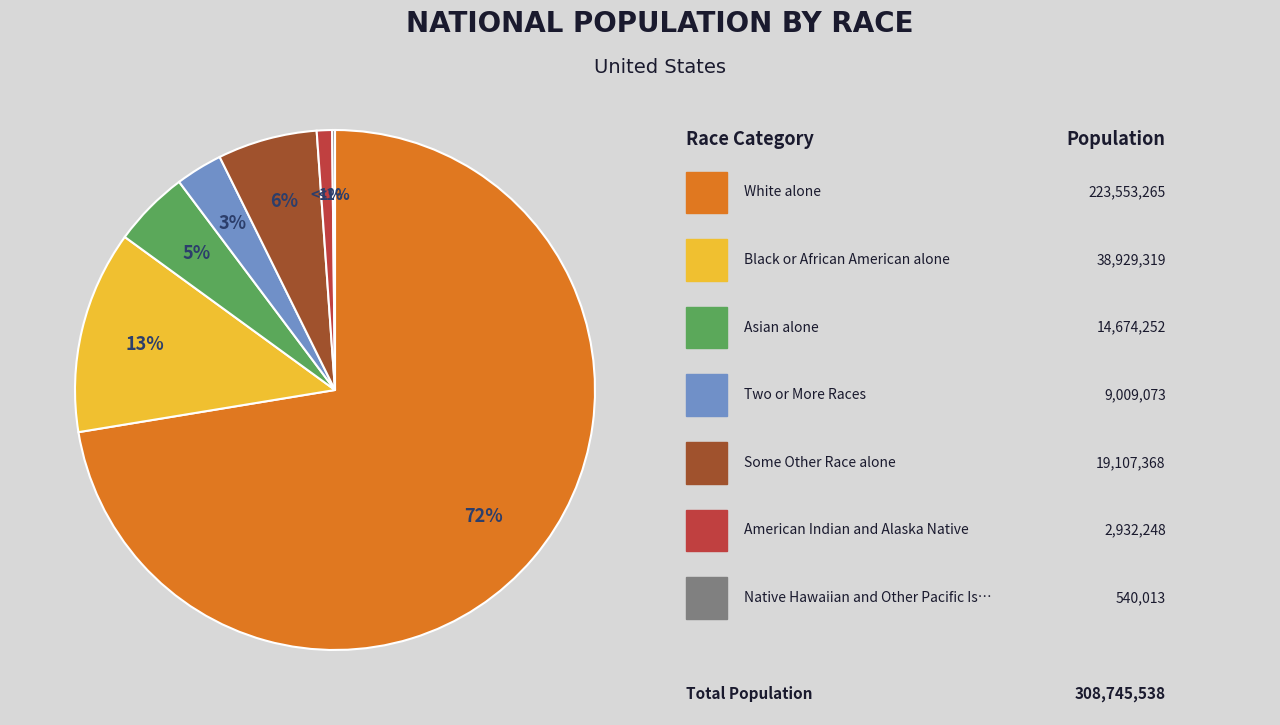

What percentage is the Asian alone slice, to the nearest percent?

5%